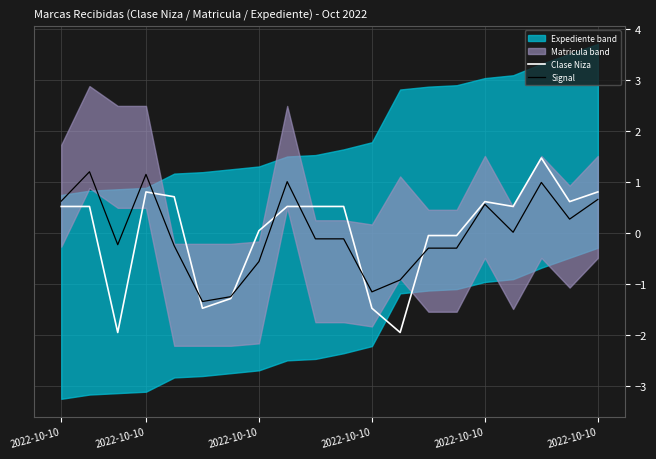

Reading left to right, what are all the values shown in this chart?

Clase Niza: 0.5	0.5	-1.9	0.8	0.7	-1.5	-1.3	0.0	0.5	0.5	0.5	-1.5	-1.9	-0.0	-0.0	0.6	0.5	1.5	0.6	0.8
Signal: 0.6	1.2	-0.2	1.2	-0.2	-1.3	-1.2	-0.6	1.0	-0.1	-0.1	-1.2	-0.9	-0.3	-0.3	0.6	0.0	1.0	0.3	0.7